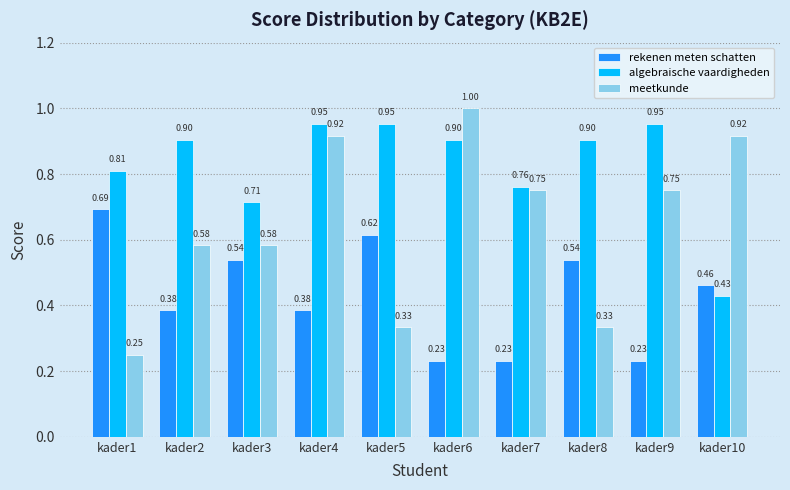

Rank the series by their maximum value, from lowest to highest.

rekenen meten schatten, algebraische vaardigheden, meetkunde